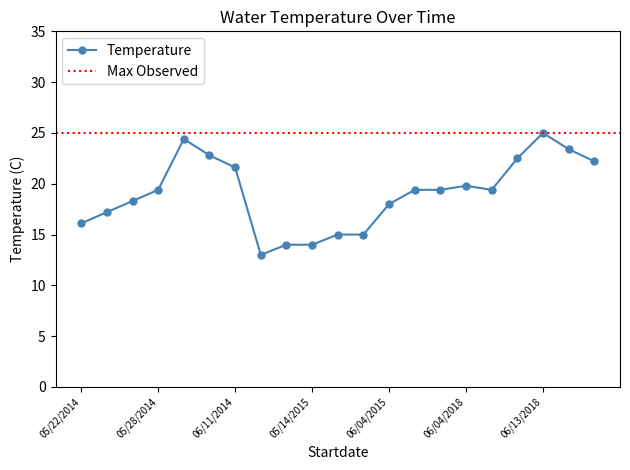

At which label does the data first exceed 19?

05/28/2014